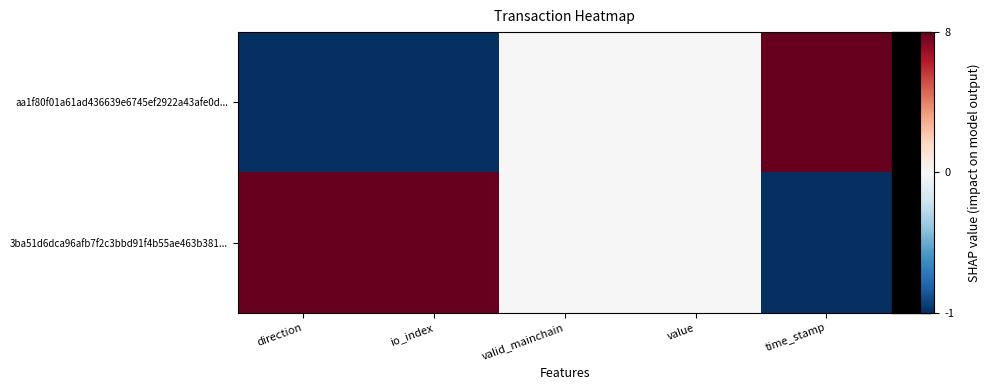

Count the number of categories in the chart.

5